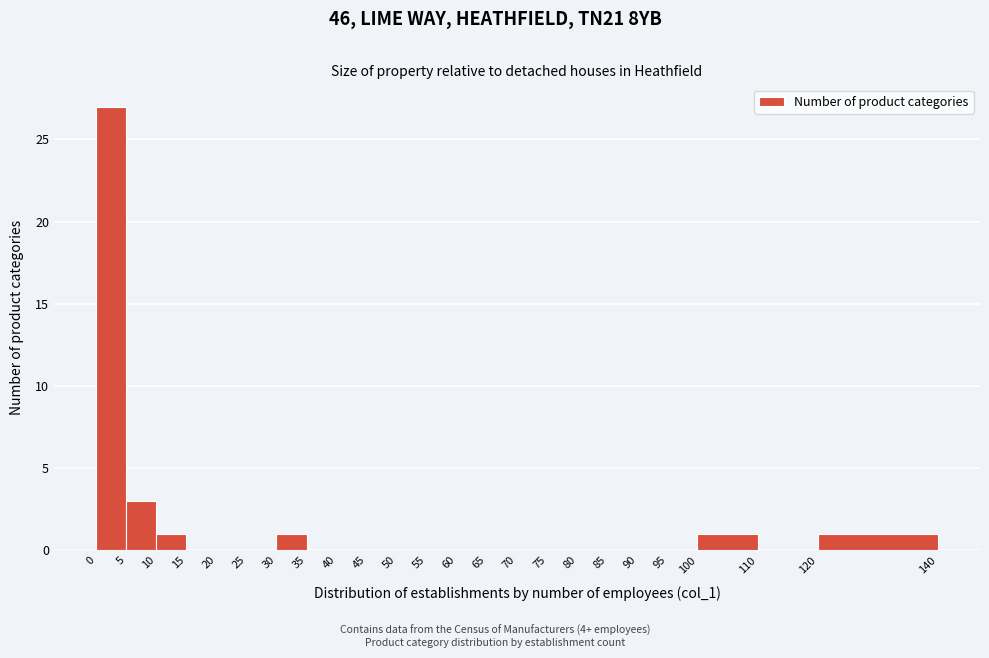

What is the height of the bar covering 0 to 5 on the x-axis? The values are not printed on the chart, so give them approximately, as read against the axis.

27